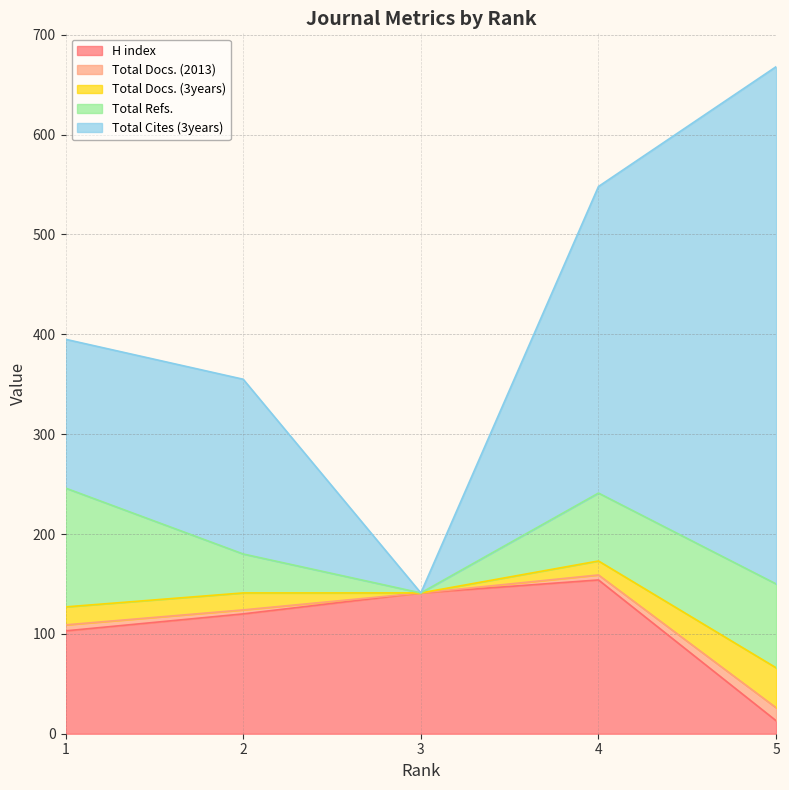

What is the total value across all series at 4?

548